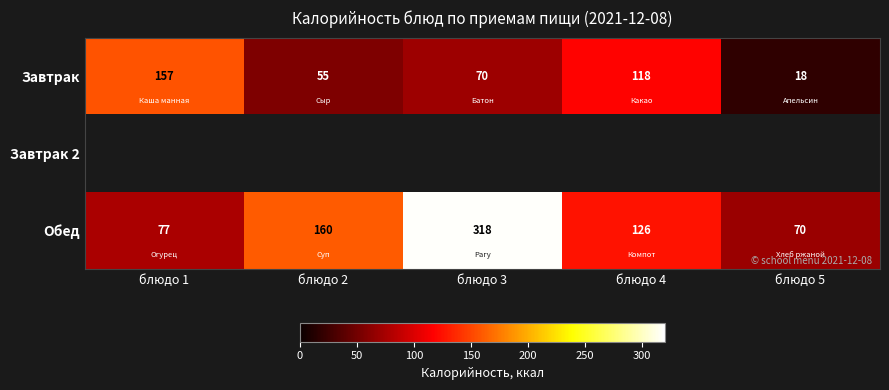

Is it true that Завтрак equals 113.3 at блюдо 3?

False